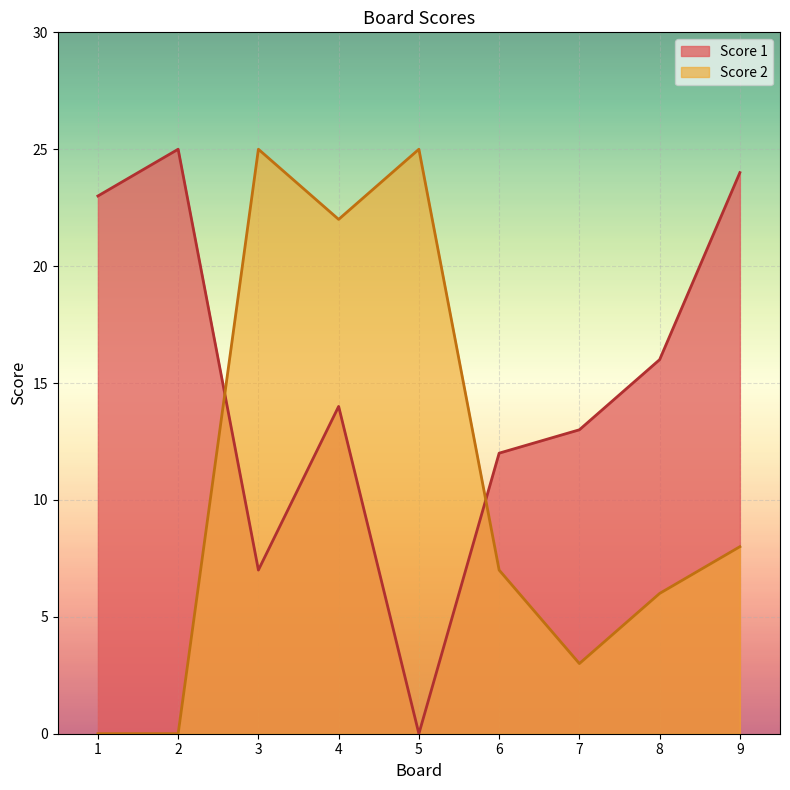

At which category does Score 1 reach its first local peak?

2